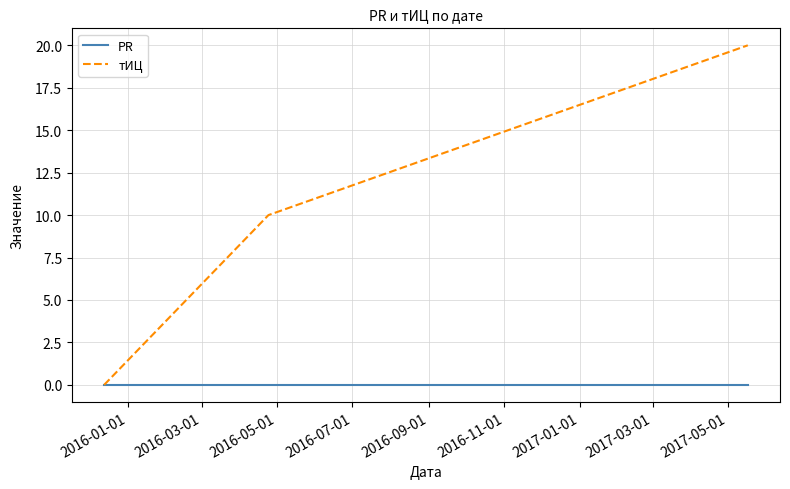

Rank the series by their average value, from highest to lowest.

тИЦ, PR